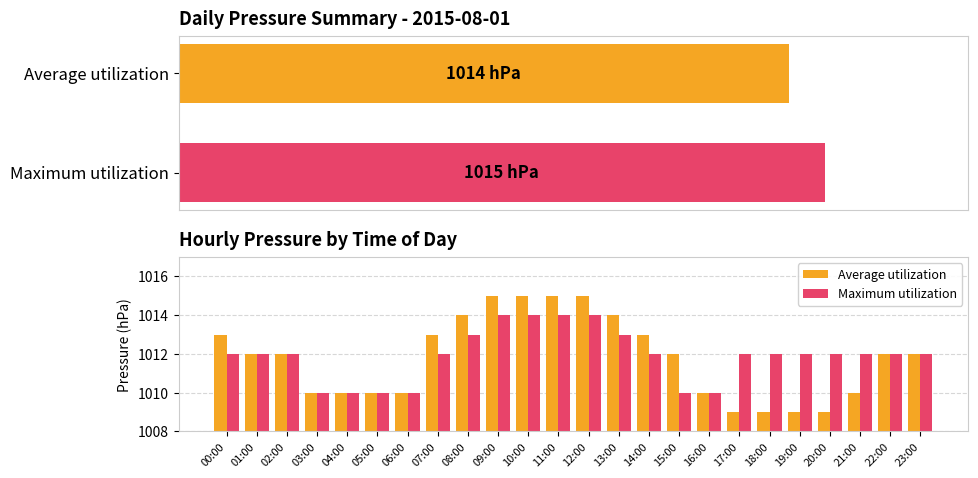

How many groups of bars are there?

24